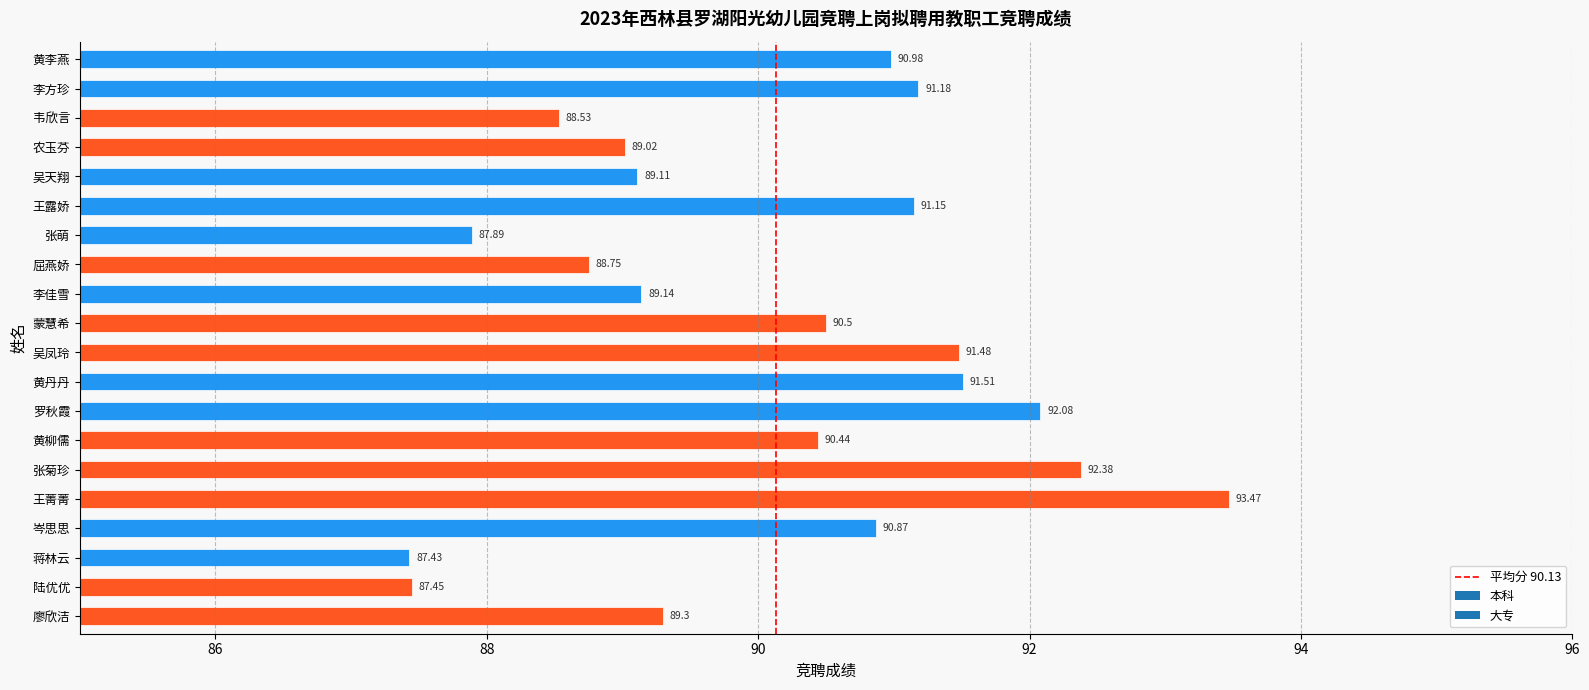

List the labels in order of value, largest first.

王菁菁, 张菊珍, 罗秋霞, 黄丹丹, 吴凤玲, 李方珍, 王露娇, 黄李燕, 岑思思, 蒙慧希, 黄柳儒, 廖欣洁, 李佳雪, 吴天翔, 农玉芬, 屈燕娇, 韦欣言, 张萌, 陆优优, 蒋林云